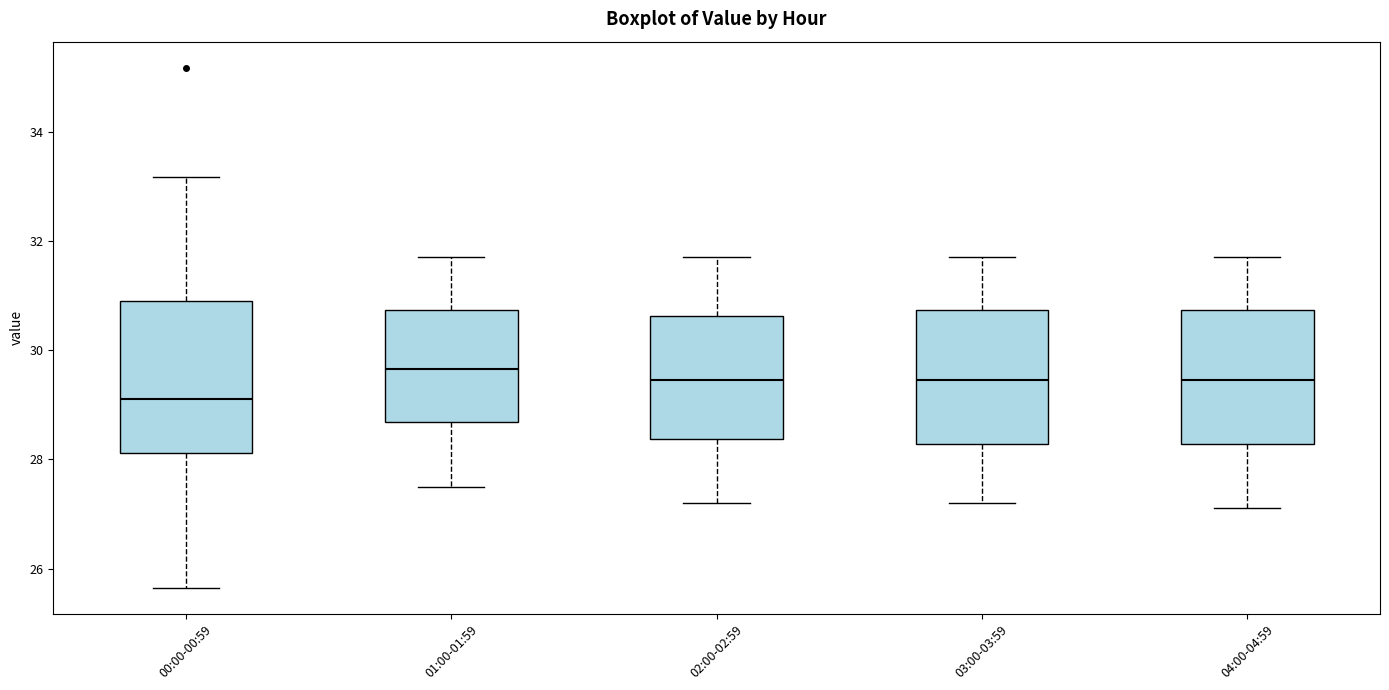

Reading left to right, read every box against the y-axis: the position of its median line, the range the box covers, and the ends of its whiskers. The values are not printed on the chart, so give them approximately, as read against the axis.

00:00-00:59: median 29.2, box 28.2 to 31.0, whiskers 25.6 to 33.2
01:00-01:59: median 29.6, box 28.6 to 30.8, whiskers 27.6 to 31.8
02:00-02:59: median 29.4, box 28.4 to 30.6, whiskers 27.2 to 31.8
03:00-03:59: median 29.4, box 28.2 to 30.8, whiskers 27.2 to 31.8
04:00-04:59: median 29.4, box 28.2 to 30.8, whiskers 27.2 to 31.8